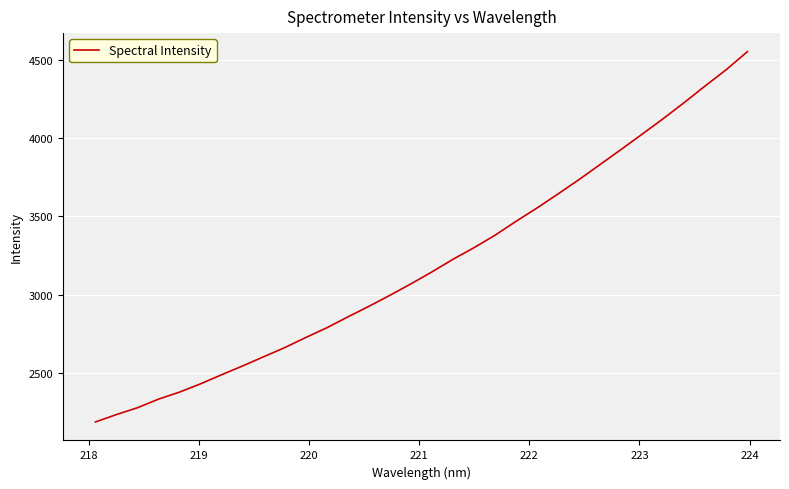

What is the smallest value displayed?

2186.5